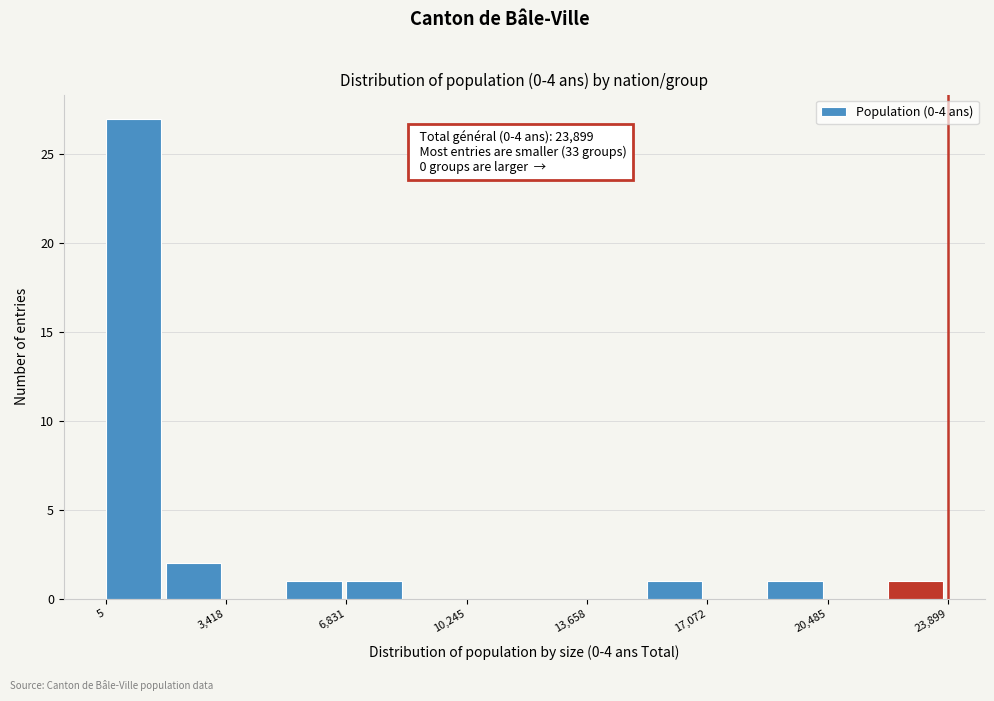

Read against the x-axis, roughly where is the centre of the tallest bar?

1000